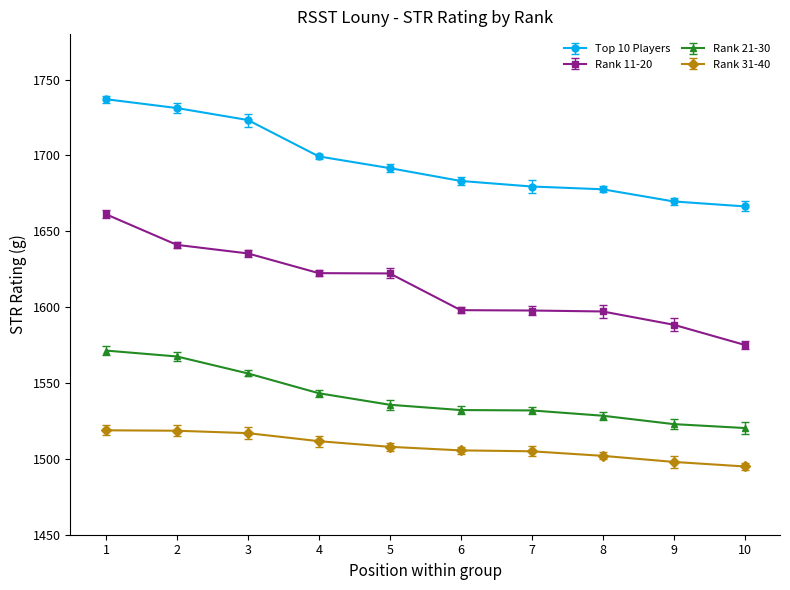

Reading left to right, extract all data points from this chart.

Top 10 Players: 1737.1	1731.3	1723.4	1699.4	1691.7	1683.2	1679.5	1677.7	1669.7	1666.4
Rank 11-20: 1661.2	1641.1	1635.4	1622.4	1622.2	1598.0	1597.8	1597.2	1588.4	1575.2
Rank 21-30: 1571.4	1567.5	1556.3	1543.3	1535.7	1532.2	1531.9	1528.5	1522.9	1520.3
Rank 31-40: 1518.8	1518.5	1517.0	1511.7	1508.0	1505.6	1505.0	1502.0	1498.0	1495.0